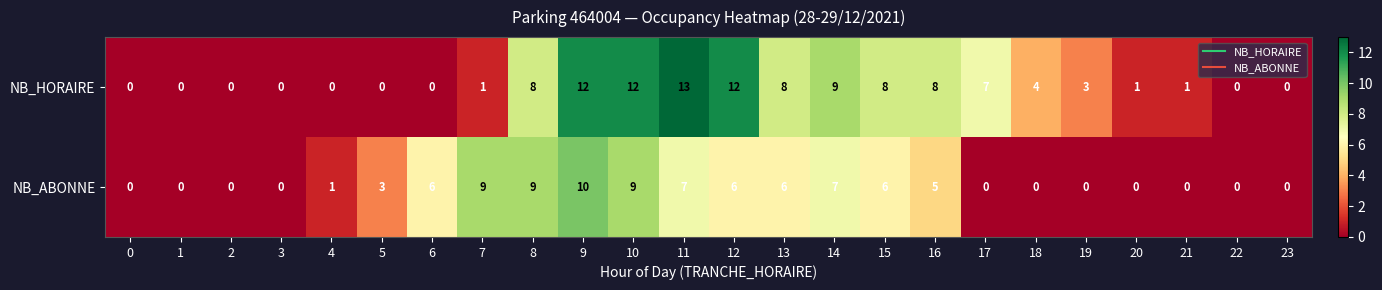

Where is NB_HORAIRE nearest to the value 6?

17